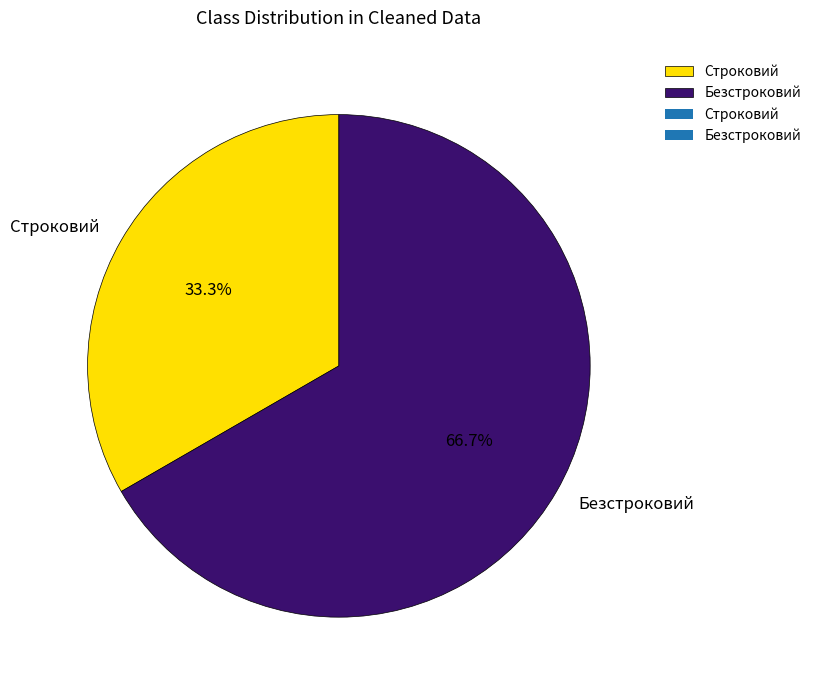

Combined, what portion of the pie is Строковий and Безстроковий?

100.0%